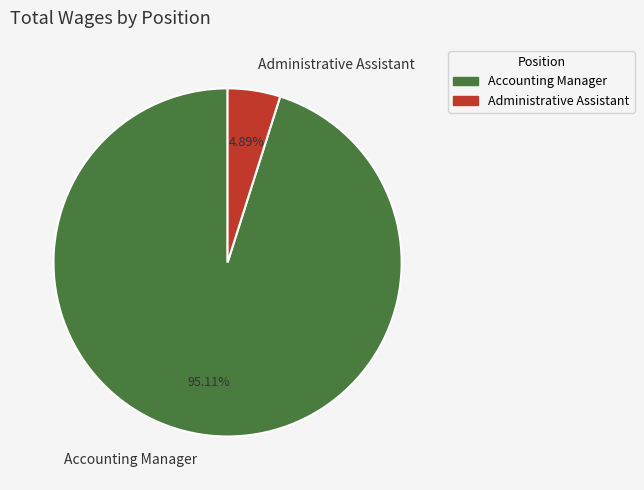

To the nearest percent, what percentage of the pie is Accounting Manager?

95%